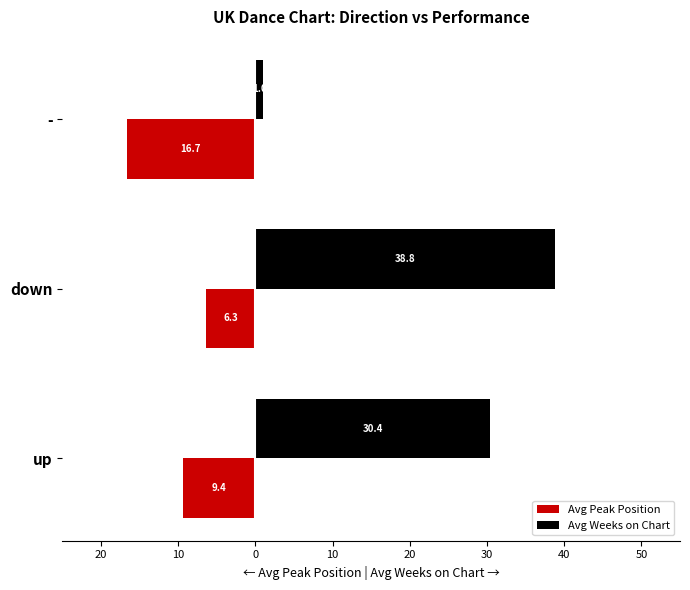

List the series in order of their overall mean, lowest first.

Avg Peak Position, Avg Weeks on Chart